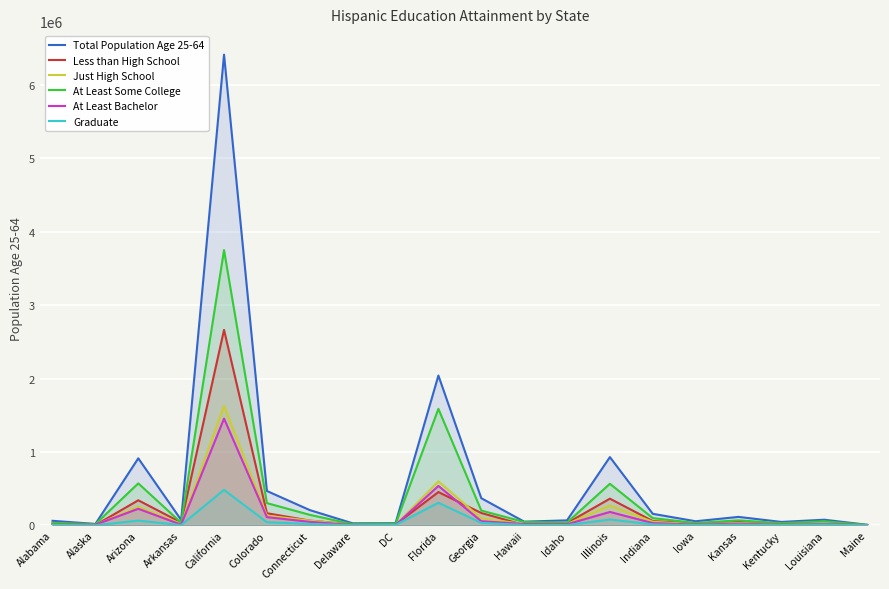

What position from the right is Louisiana?

2